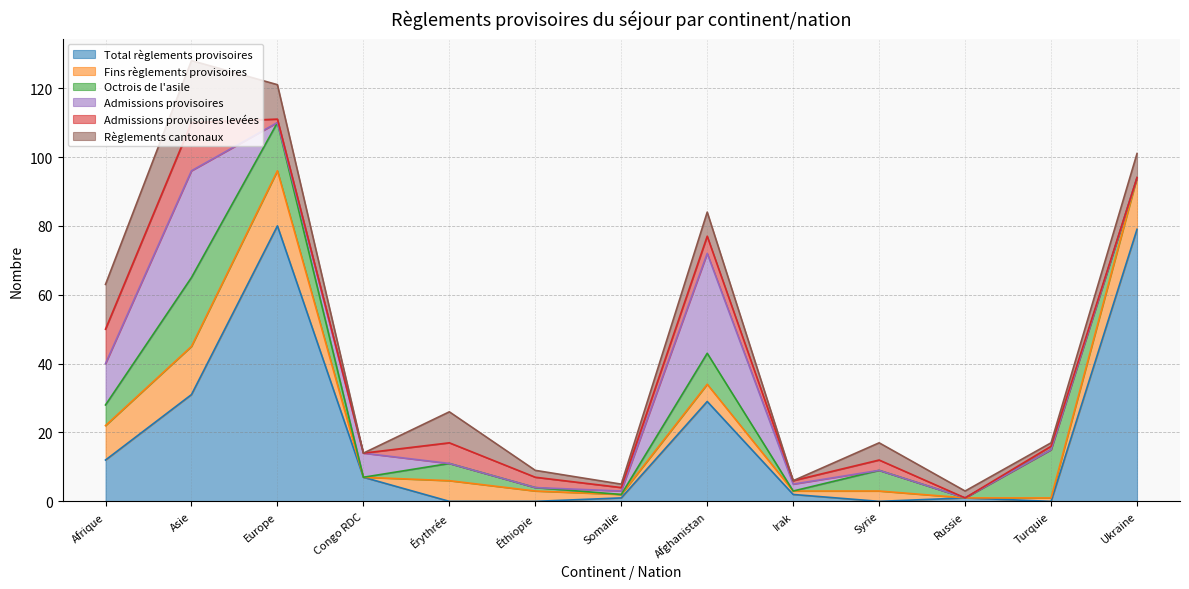

Reading left to right, extract all data points from this chart.

Total règlements provisoires: 12	31	80	7	0	0	1	29	2	0	1	0	79
Fins règlements provisoires: 10	14	16	0	6	3	1	5	1	3	0	1	15
Octrois de l'asile: 6	20	14	0	5	1	0	9	0	6	0	14	0
Admissions provisoires: 12	31	0	7	0	0	1	29	2	0	0	0	0
Admissions provisoires levées: 10	14	1	0	6	3	1	5	1	3	0	1	0
Règlements cantonaux: 13	18	10	0	9	2	1	7	0	5	2	1	7